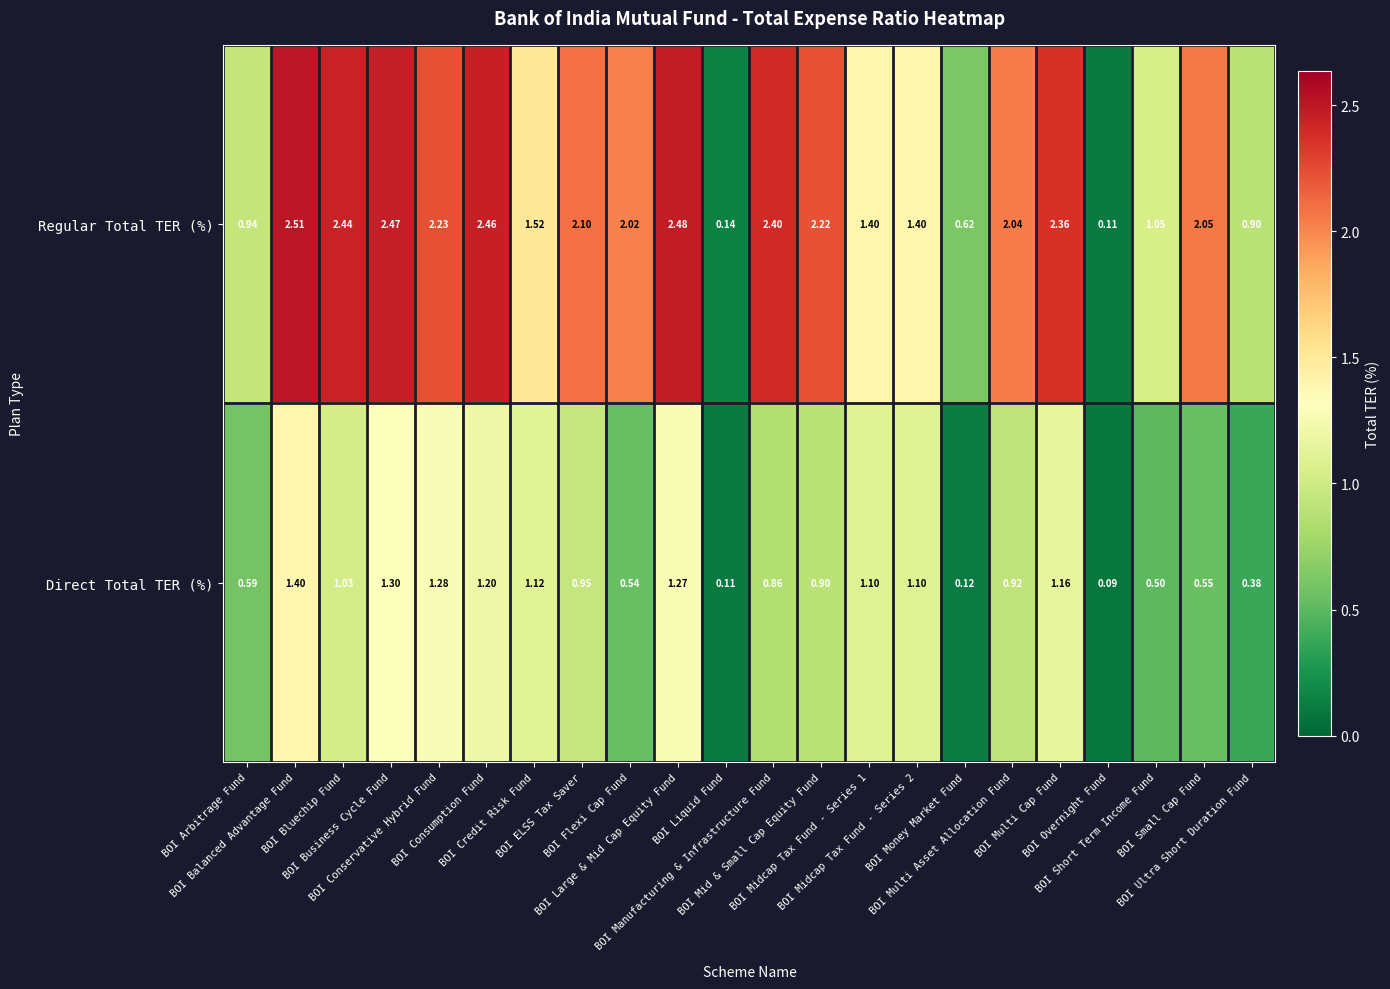

Between BOI Arbitrage Fund and BOI Bluechip Fund, which series saw the biggest shift?

Regular Total TER (%)